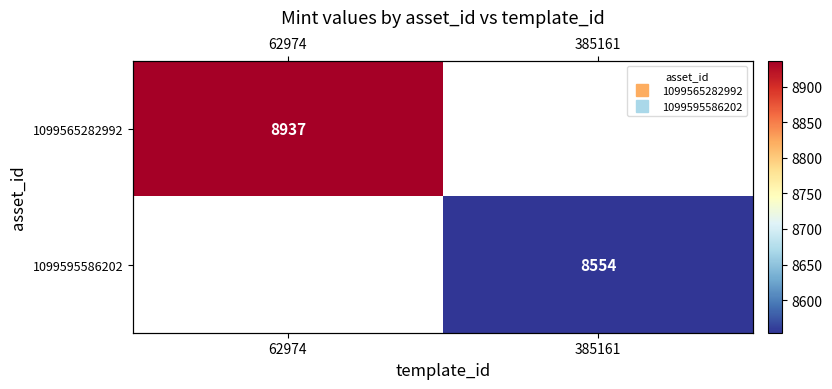

True or false: 1099565282992 has a value of 8937.0 at 62974.

True